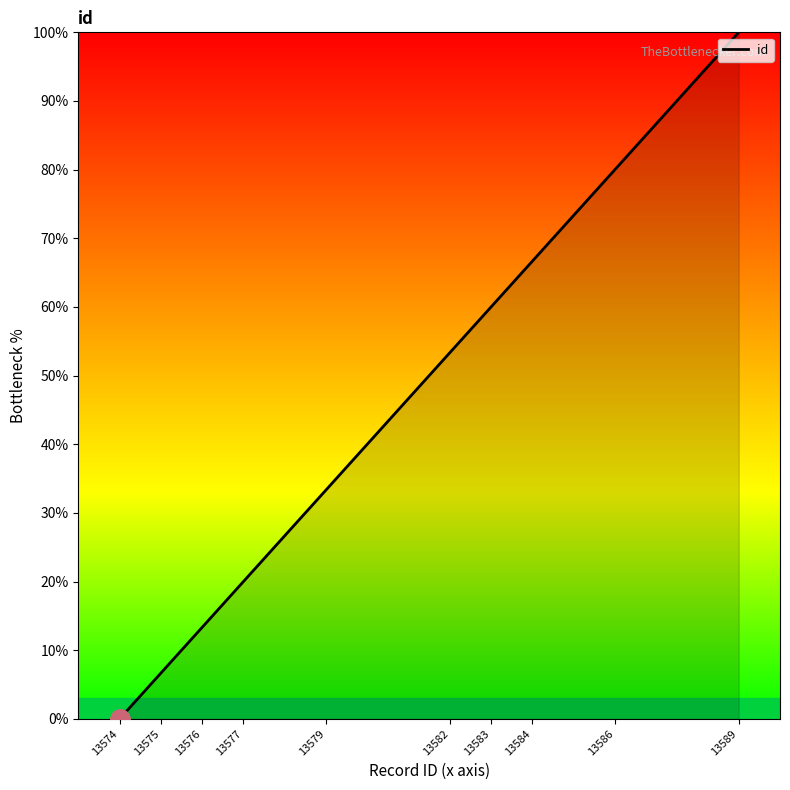

List the labels in order of value, largest first.

13589, 13586, 13584, 13583, 13582, 13579, 13577, 13576, 13575, 13574